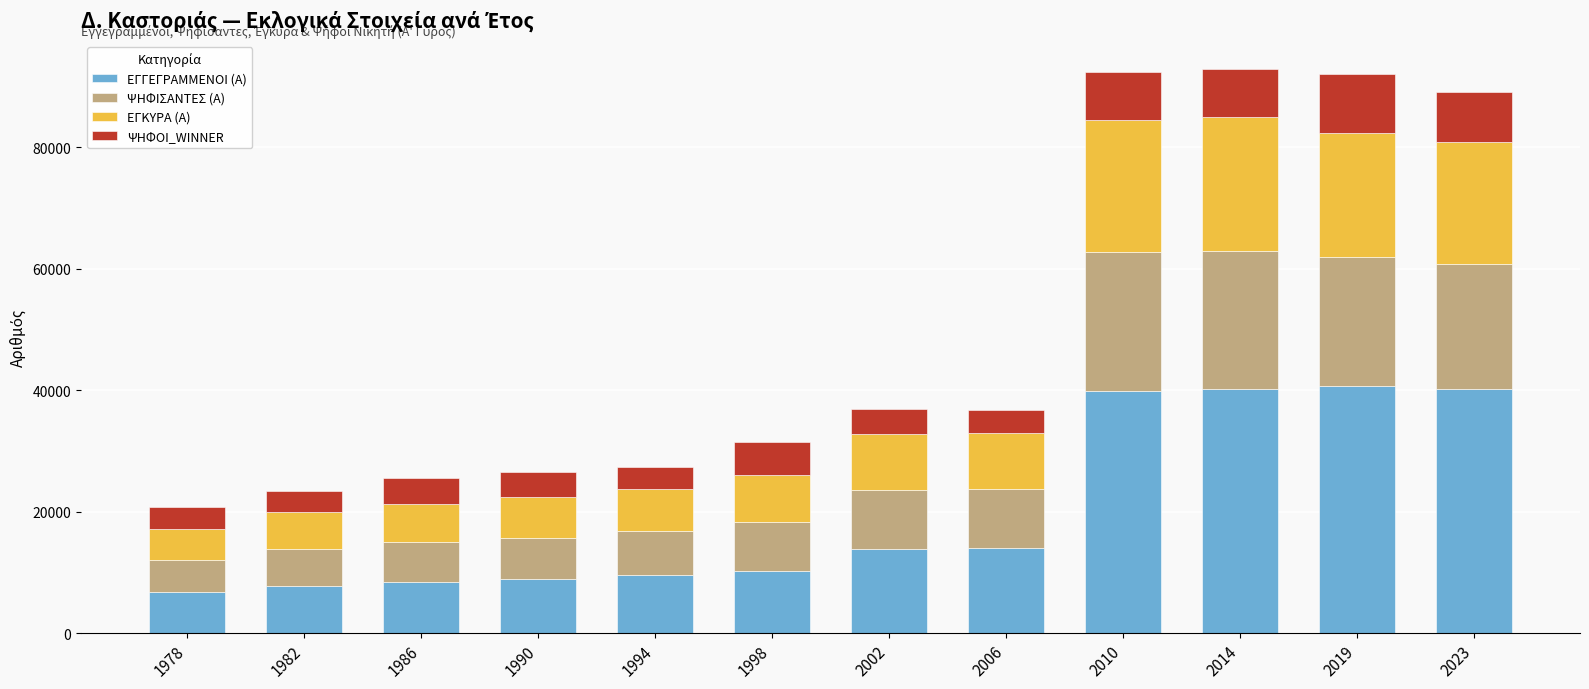

What is the average value of the ΕΓΓΕΓΡΑΜΜΕΝΟΙ (Α) series?

20029